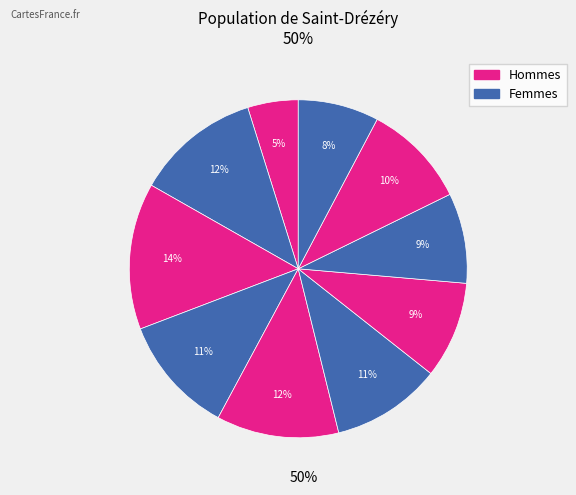

How many slices are in this pie chart?

10